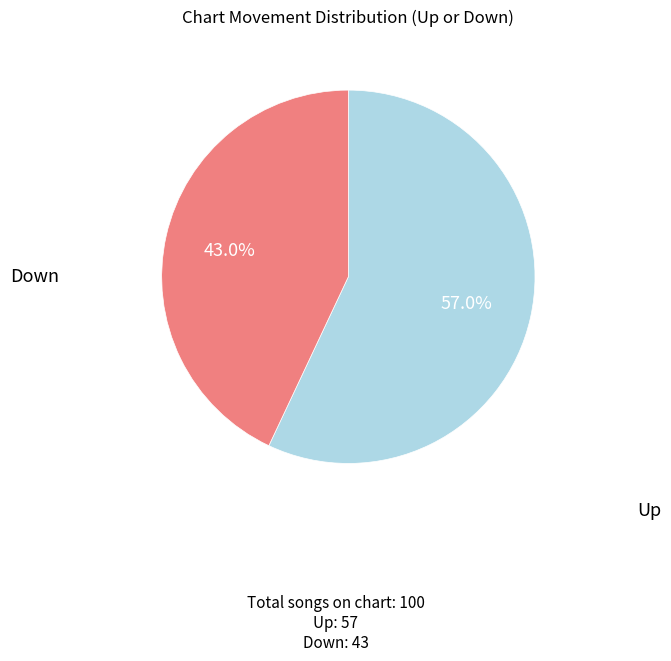

How many segments does this pie chart have?

2